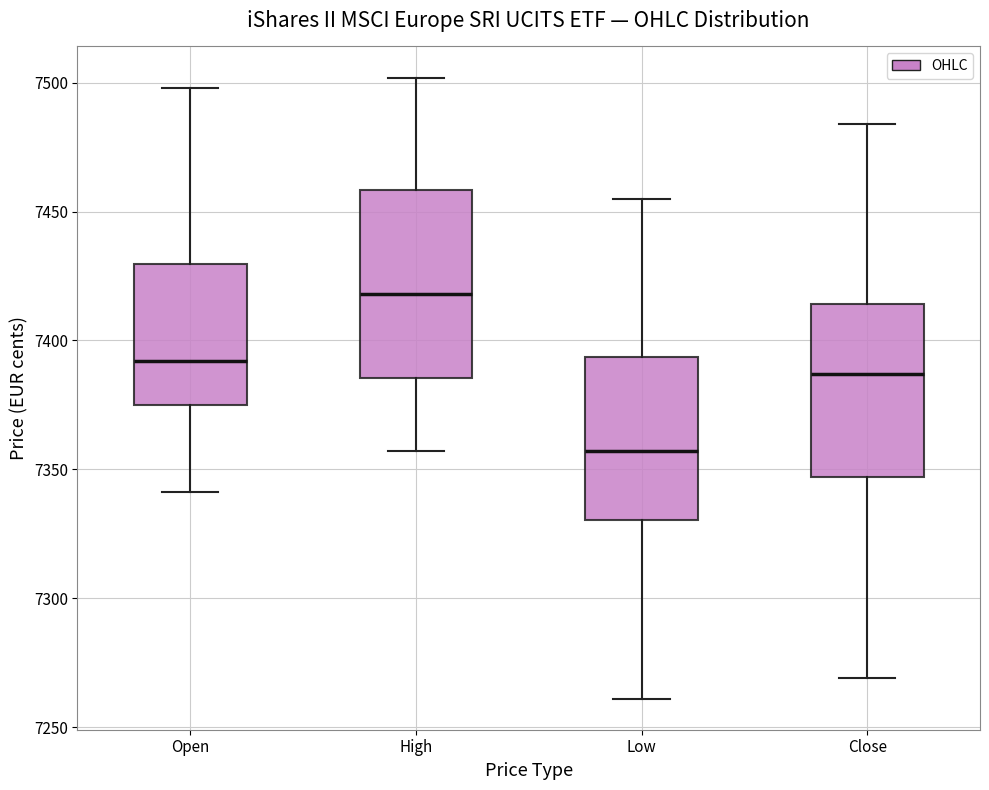

Which box is the tallest, from its lower edge to its upper edge?

High